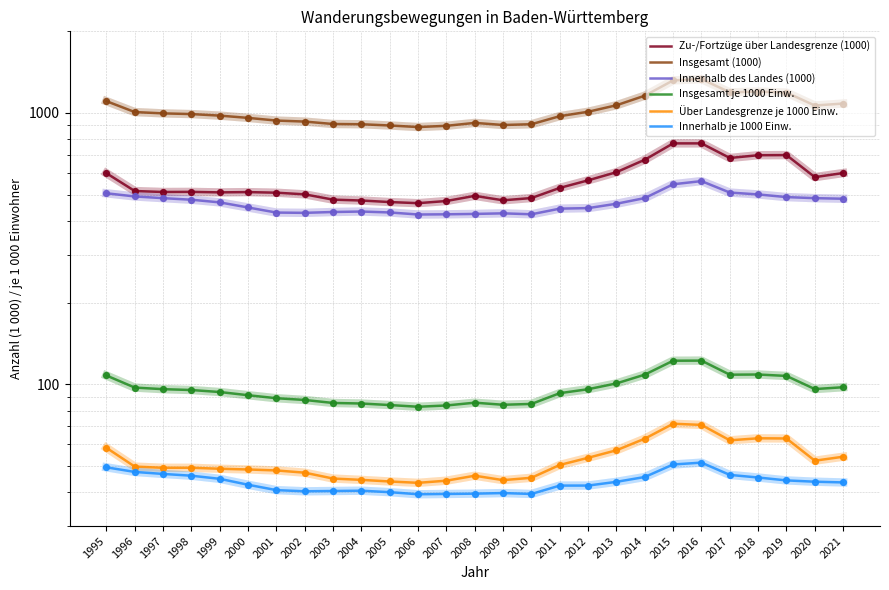

Is the value of Zu-/Fortzüge über Landesgrenze (1000) at 2001 greater than the value of Innerhalb des Landes (1000) at 2019?

Yes